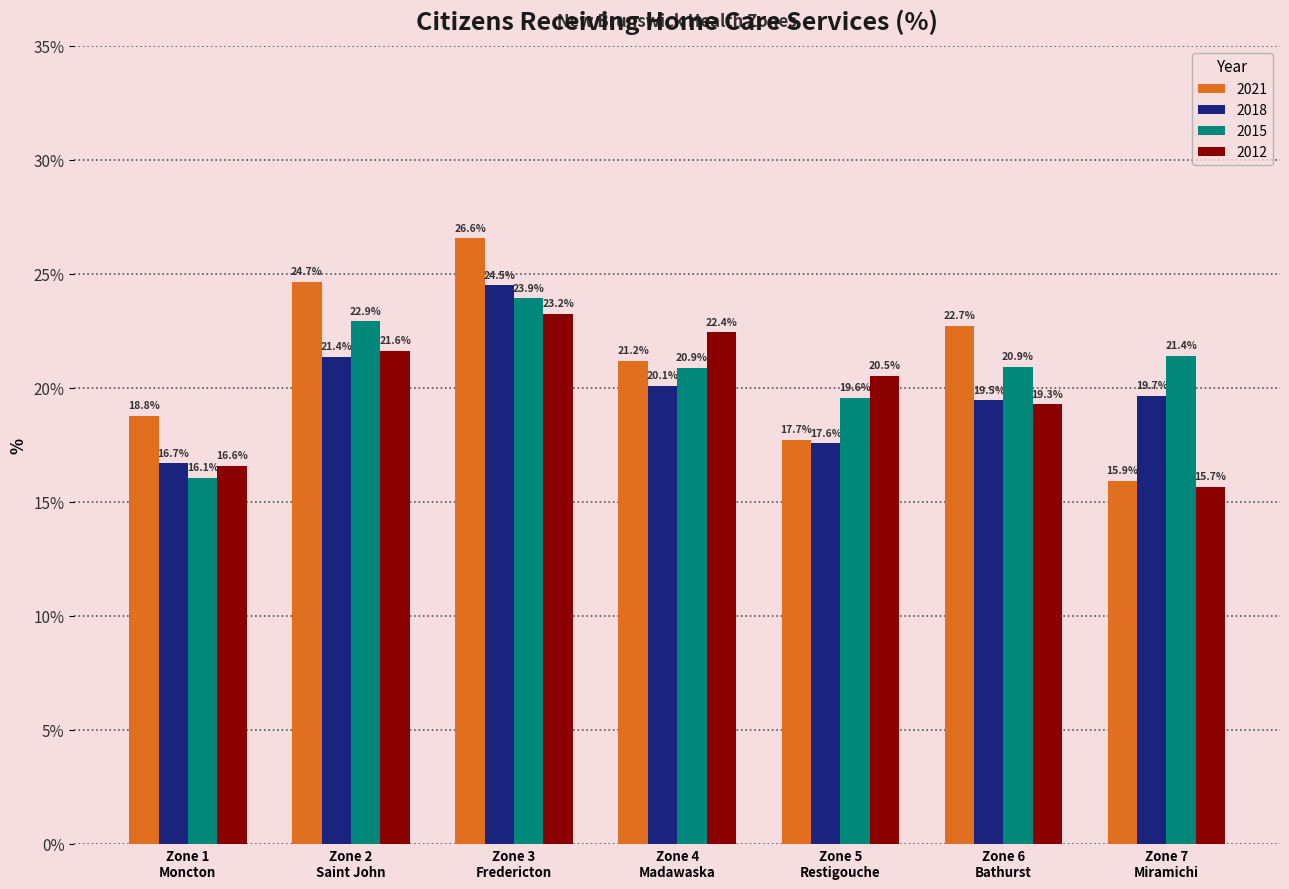

What are all the series names shown in the legend?

2021, 2018, 2015, 2012